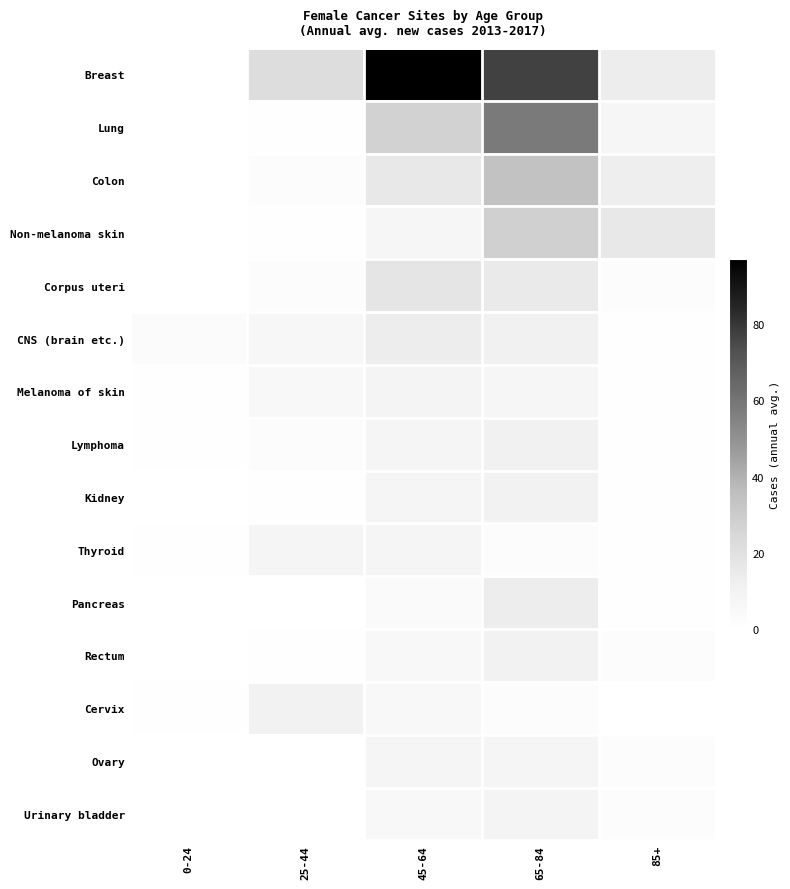

Which series has the largest total across all categories?

Breast